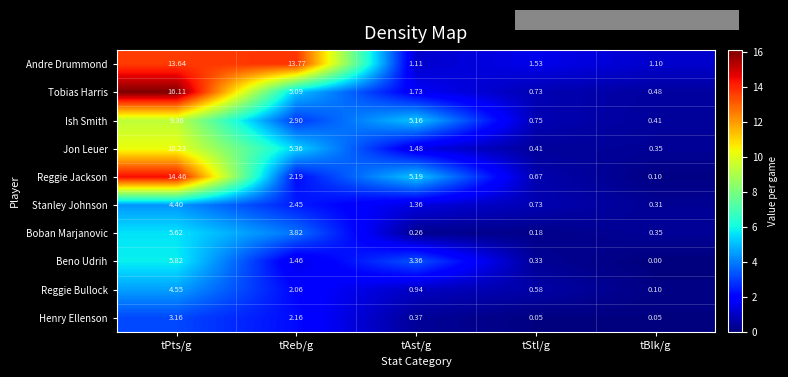

Which category has the highest value in the Beno Udrih series?

tPts/g